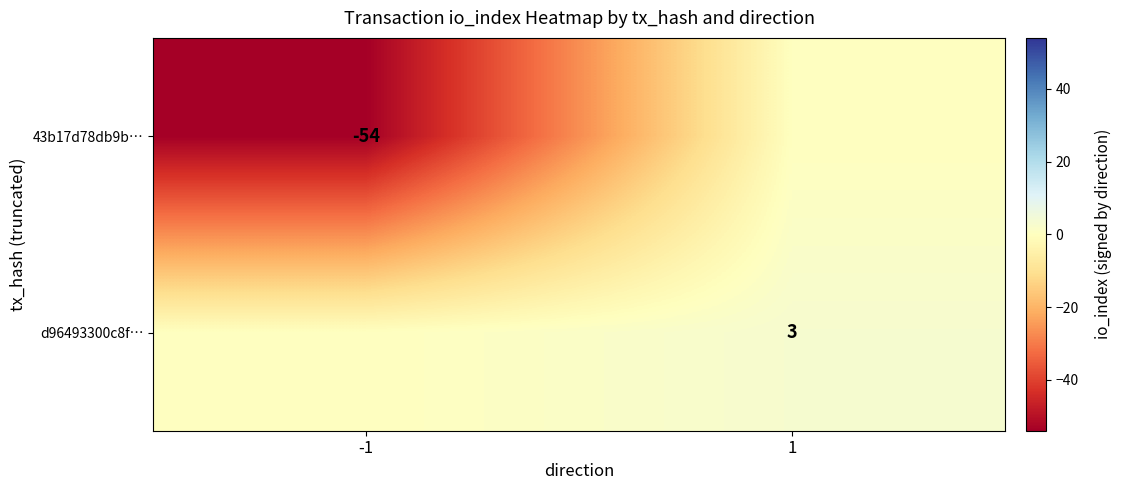

The 43b17d78db9b… series shows -54 at -1. True or false?

True